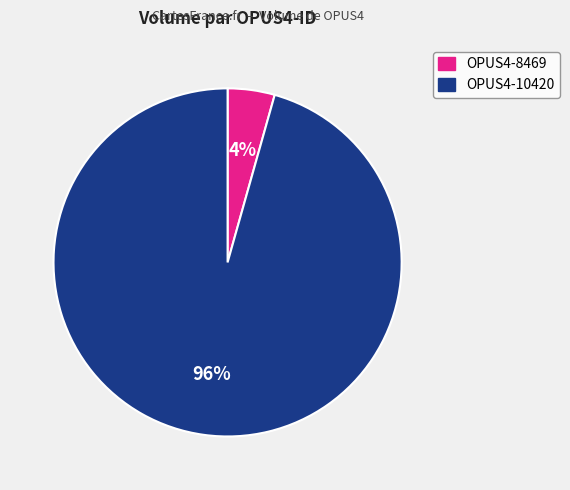

What percentage is the OPUS4-10420 slice, to the nearest percent?

96%